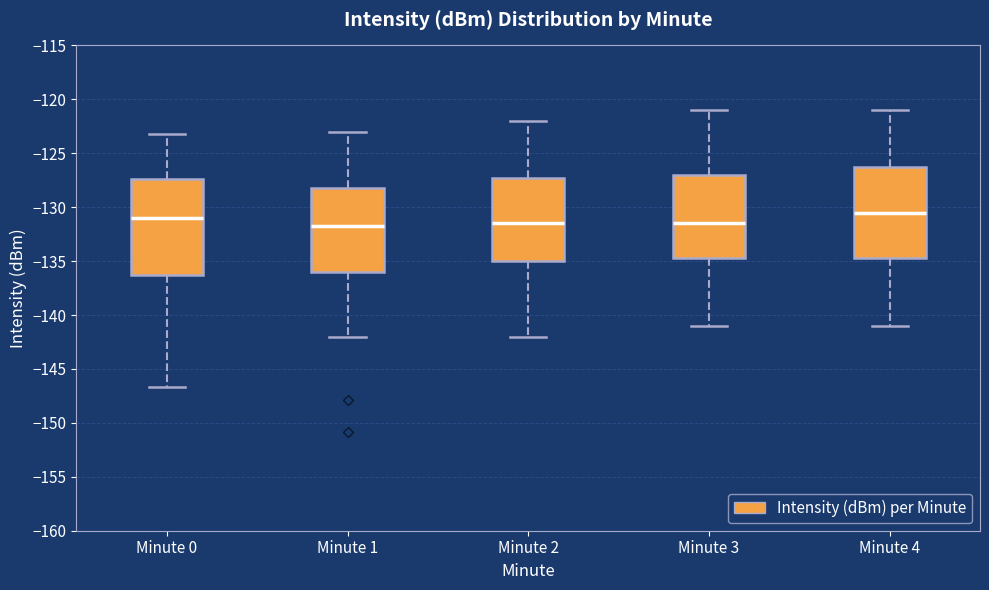

Reading left to right, read every box against the y-axis: the position of its median line, the range the box covers, and the ends of its whiskers. The values are not printed on the chart, so give them approximately, as read against the axis.

Minute 0: median -131.0, box -136.5 to -127.5, whiskers -146.5 to -123.5
Minute 1: median -131.5, box -136.0 to -128.0, whiskers -142.0 to -123.0
Minute 2: median -131.5, box -135.0 to -127.0, whiskers -142.0 to -122.0
Minute 3: median -131.5, box -134.5 to -127.0, whiskers -141.0 to -121.0
Minute 4: median -130.5, box -134.5 to -126.0, whiskers -141.0 to -121.0